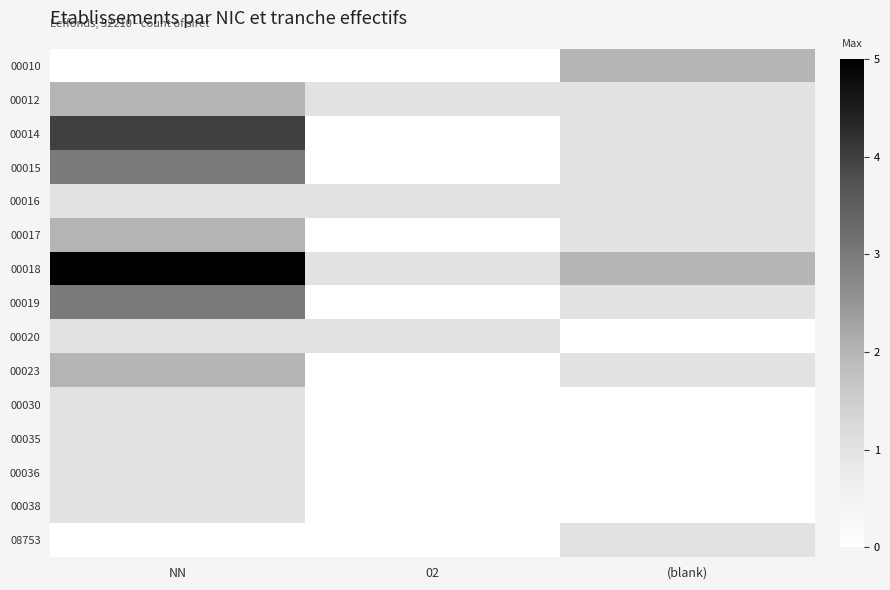

Between 02 and (blank), which is larger?

(blank)